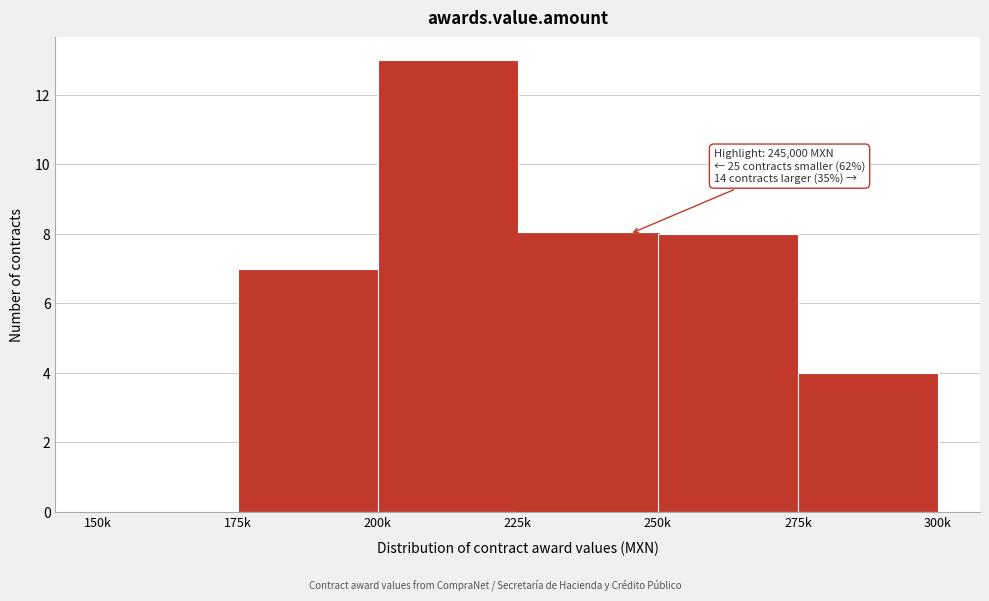

Reading left to right, what are all the values shown in this chart?

150k=0	175k=7	200k=13	225k=8	250k=8	275k=4